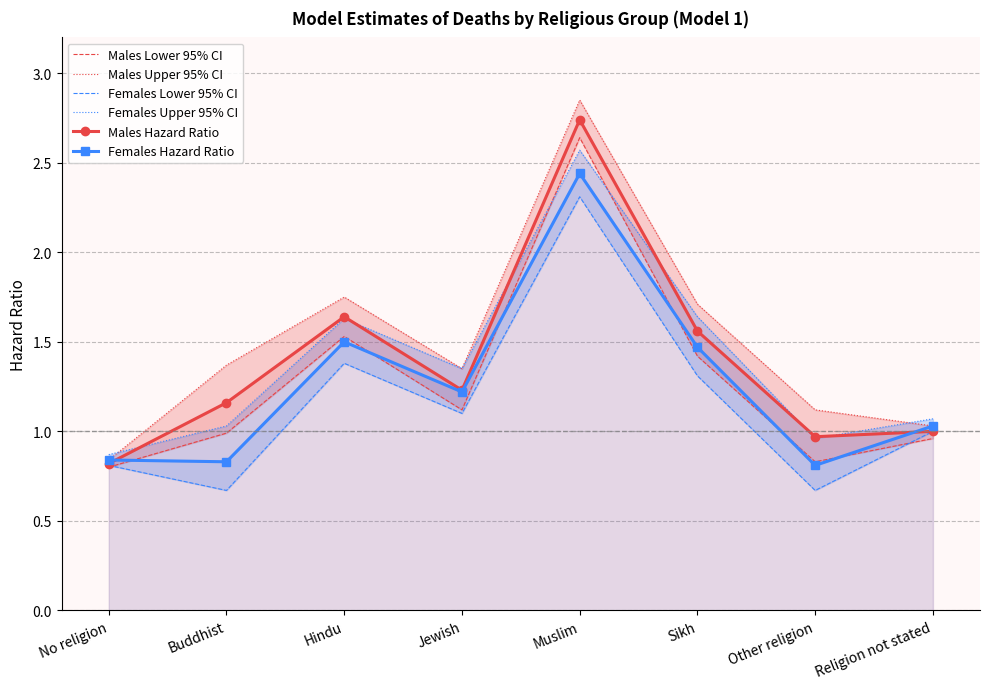

Where do Males Hazard Ratio and Females Upper 95% CI first cross each other?

No religion and Buddhist